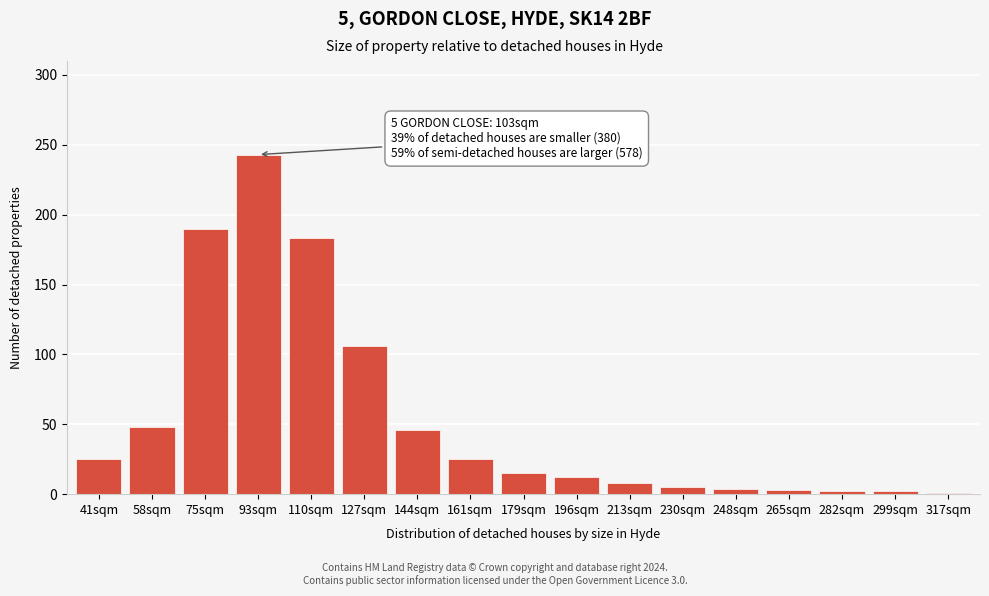

At which category does the chart reach its peak across all series?

93sqm